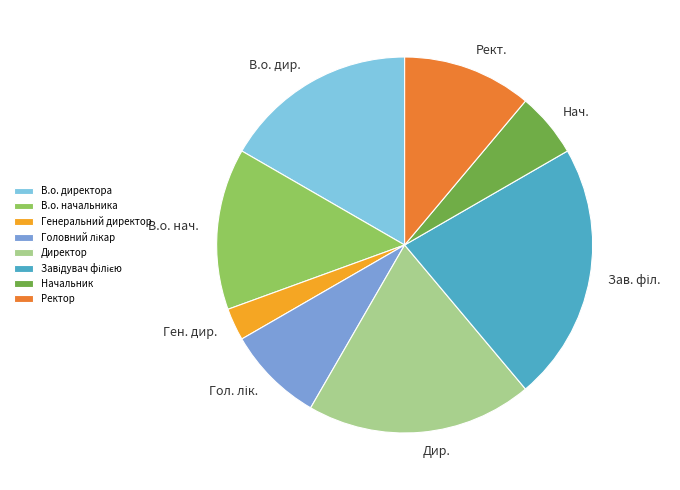

Which category has the smallest portion of the pie?

Генеральний директор